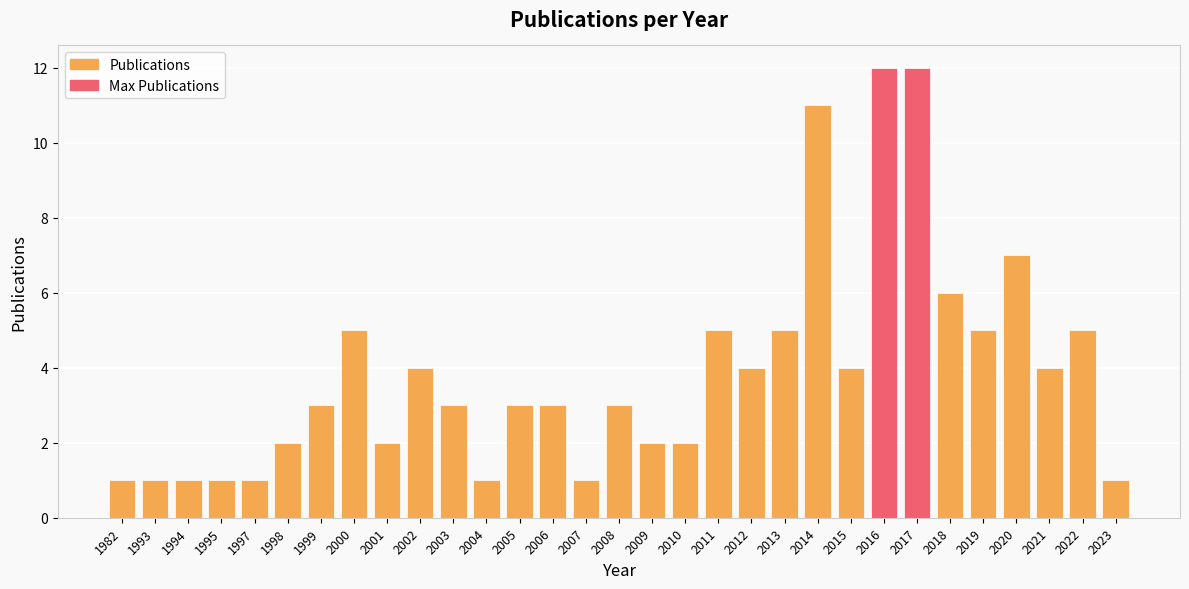

The chart shows a value of 2 at 2012. True or false?

False